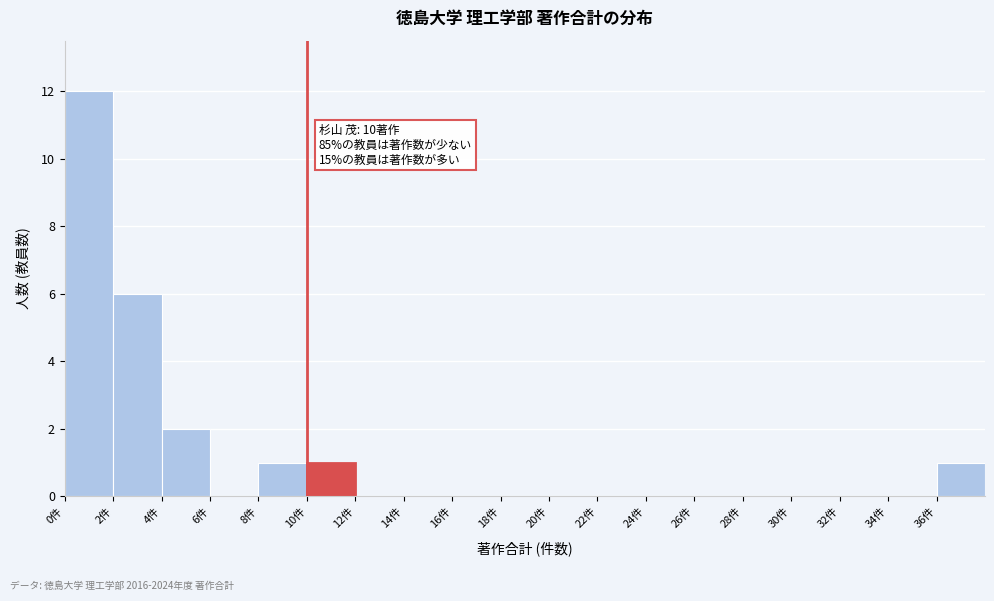

Which range on the x-axis has the tallest bar?

0 to 2